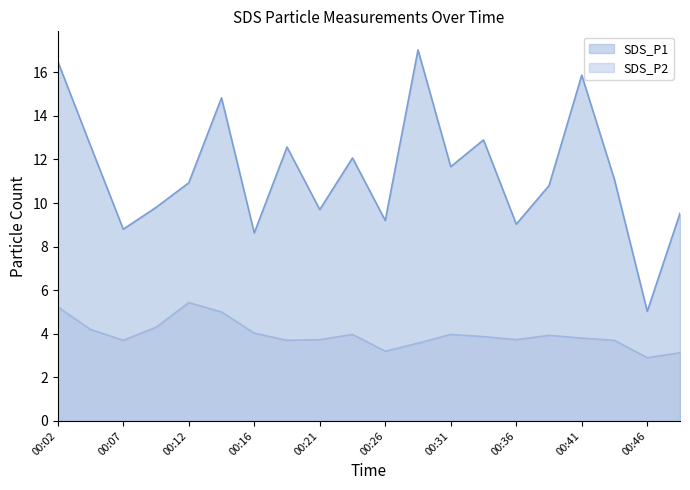

True or false: SDS_P2 and SDS_P1 cross at least once.

False